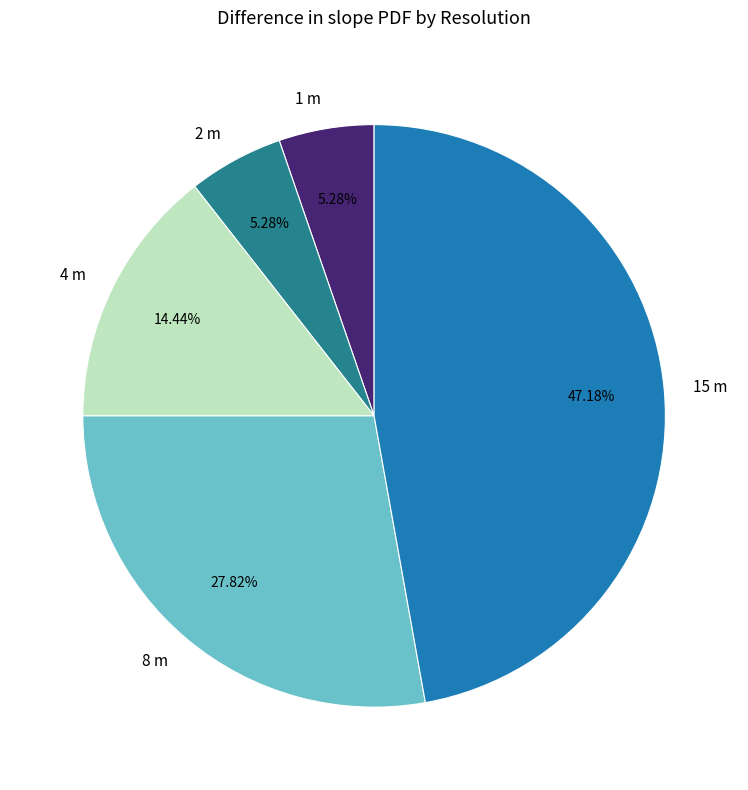

What portion of the pie excludes 2 m?

94.7%